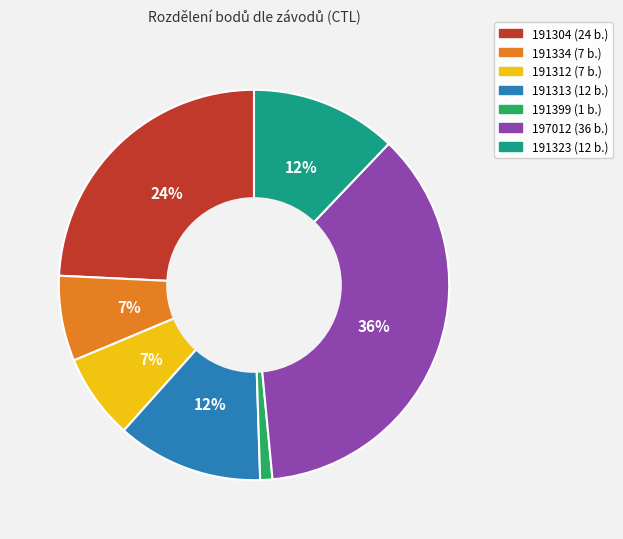

Is the sum of 191313 and 191399 greater than half?

No